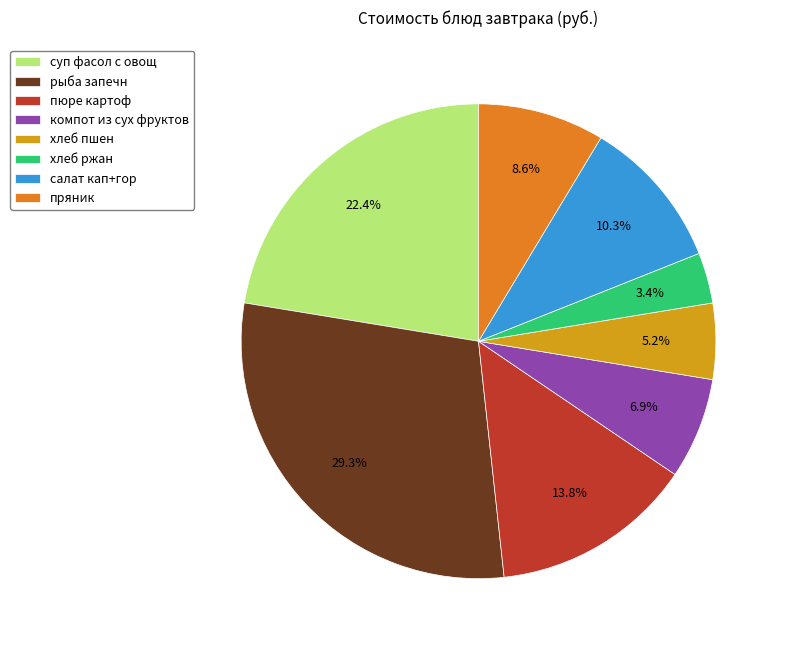

Is салат кап+гор the majority of the pie?

No